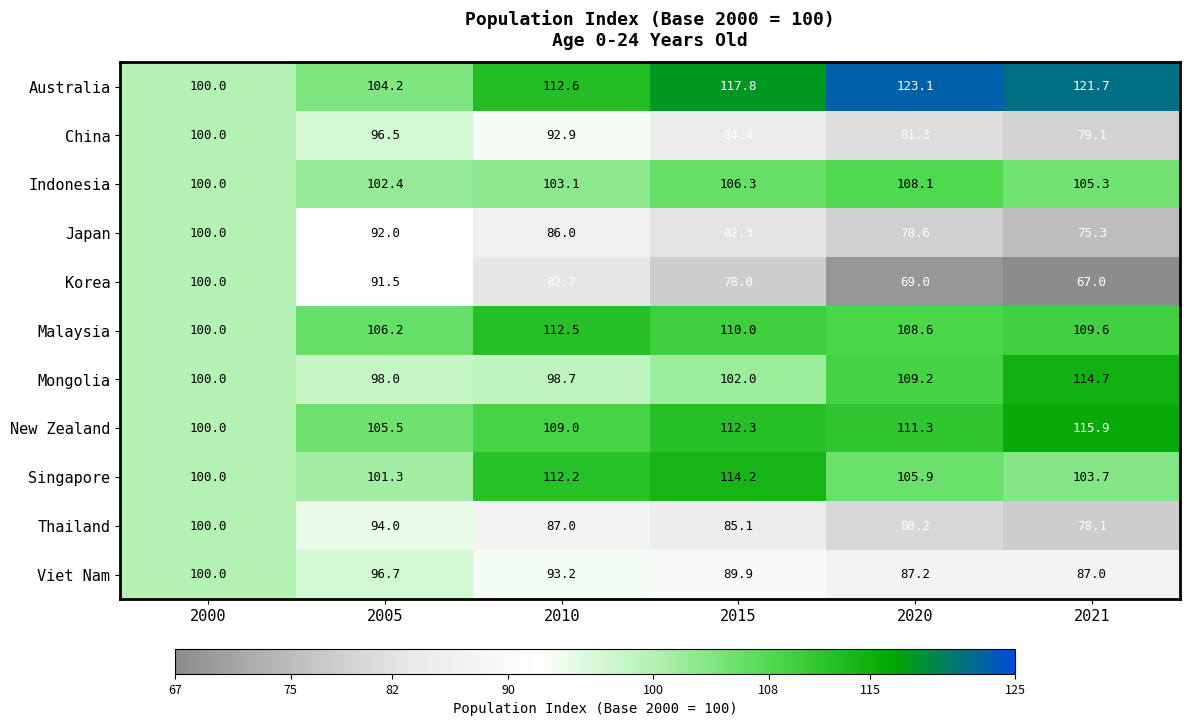

Is it true that Korea equals 69.0 at 2020?

True